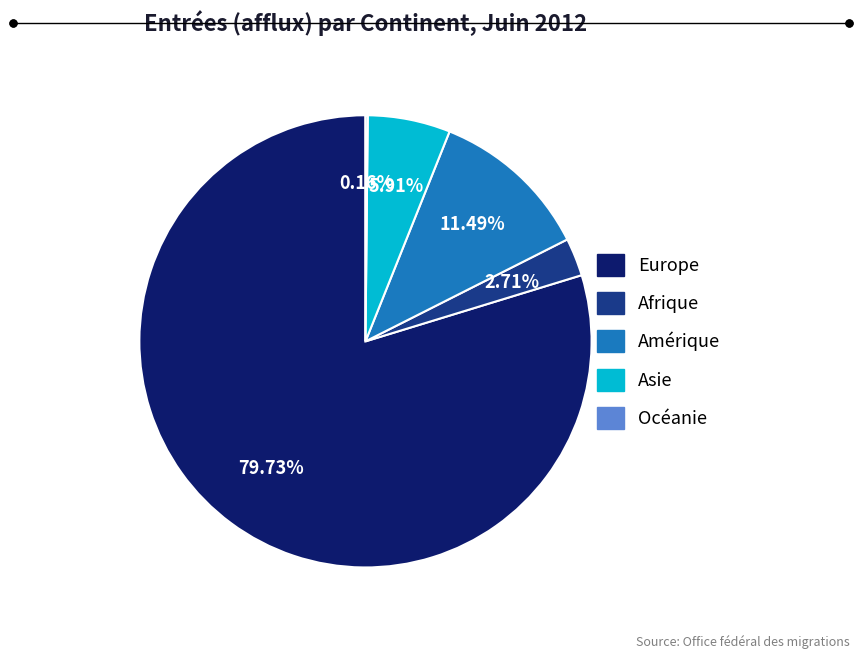

What portion of the pie excludes Afrique?

97.3%